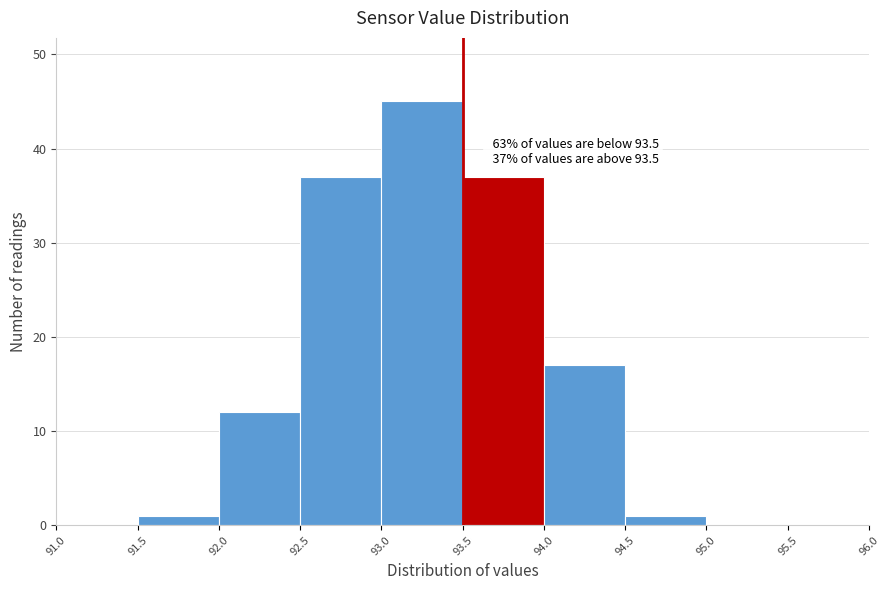

Over which range of the x-axis is the bar tallest?

93.0 to 93.5